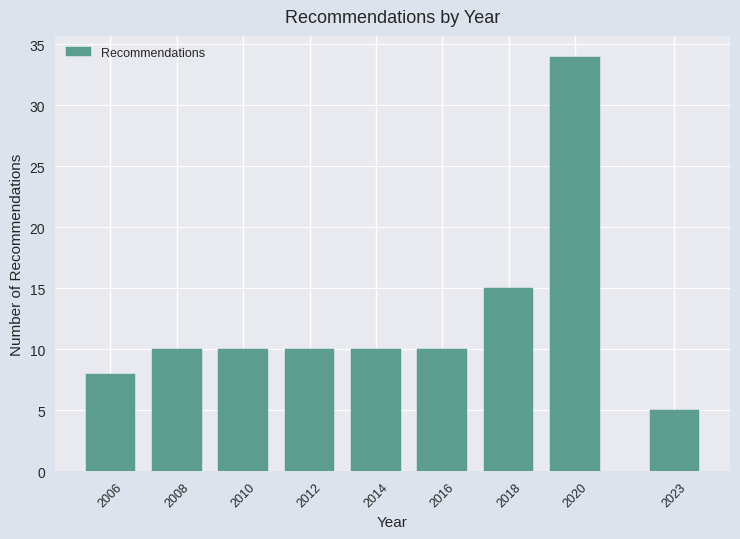

Reading left to right, transcribe all the data shown in this chart.

2006=8	2008=10	2010=10	2012=10	2014=10	2016=10	2018=15	2020=34	2023=5